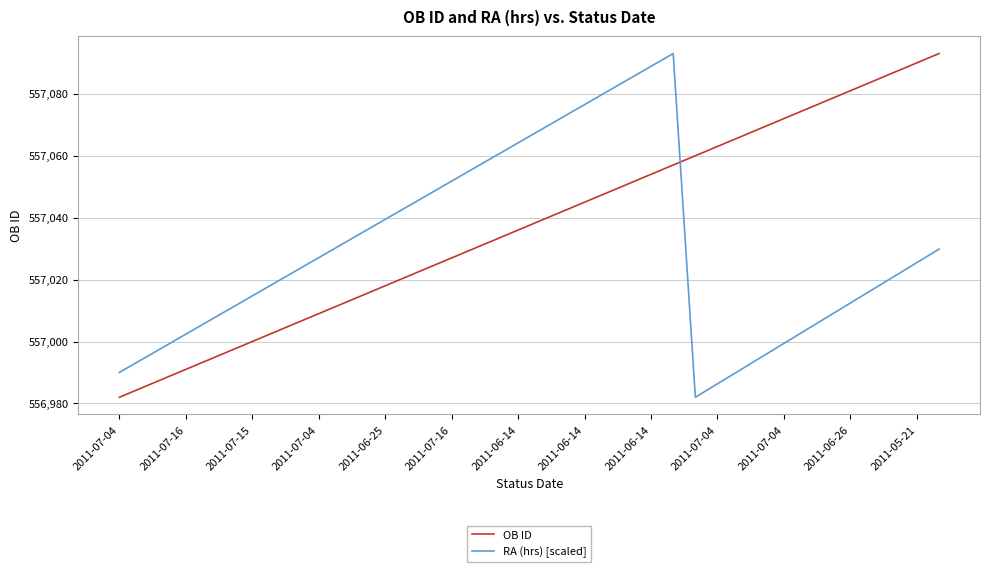

How many times do RA (hrs) [scaled] and OB ID cross each other?

1